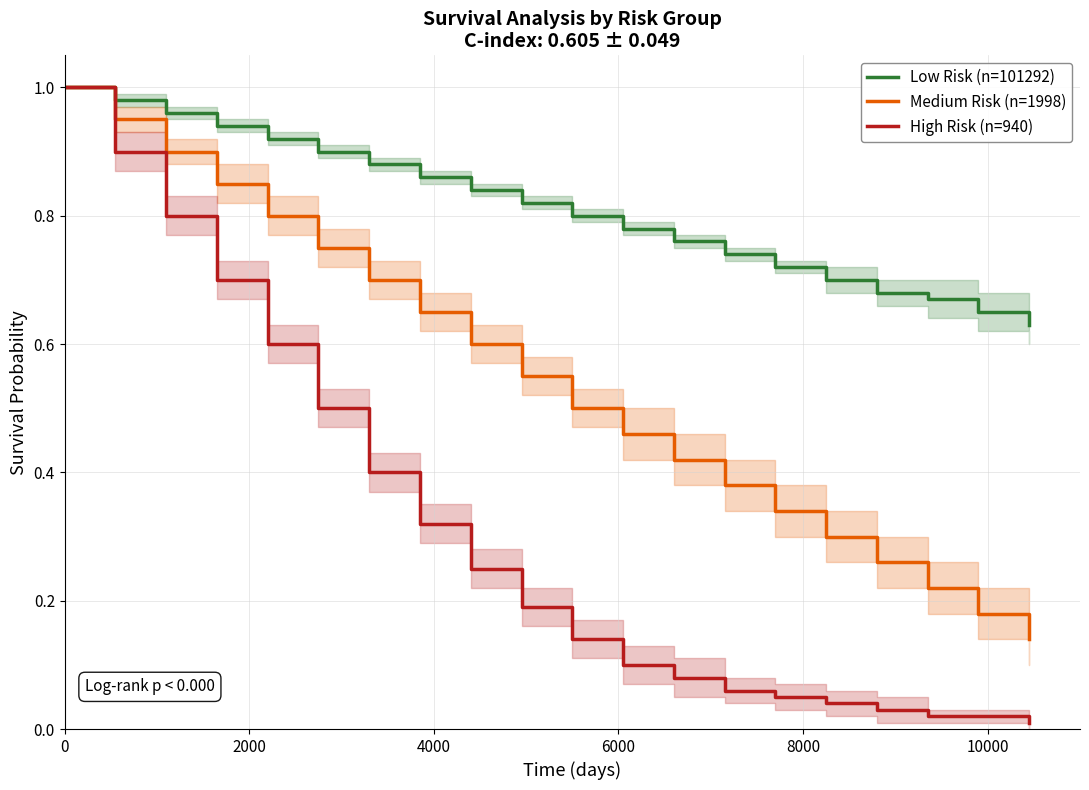

What is the difference between the maximum and minimum values in the Low Risk (n=101292) series?

0.4